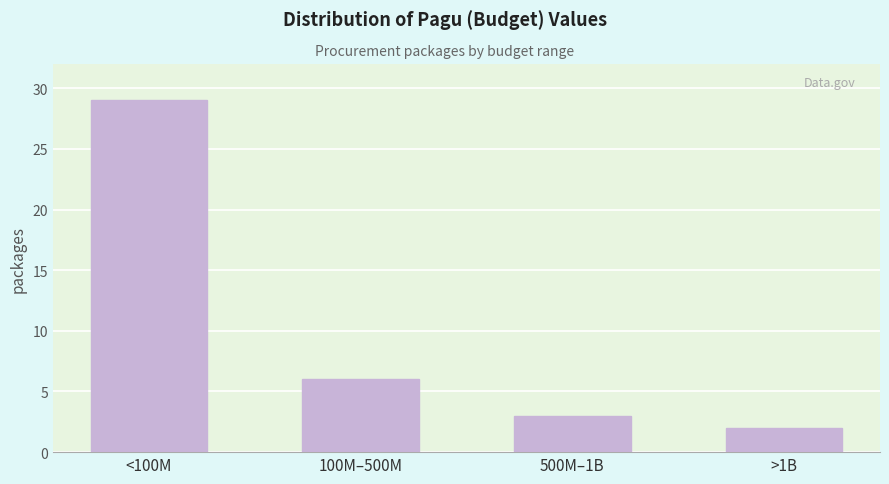

Reading right to left, transcribe all the data shown in this chart.

>1B=2	500M–1B=3	100M–500M=6	<100M=29